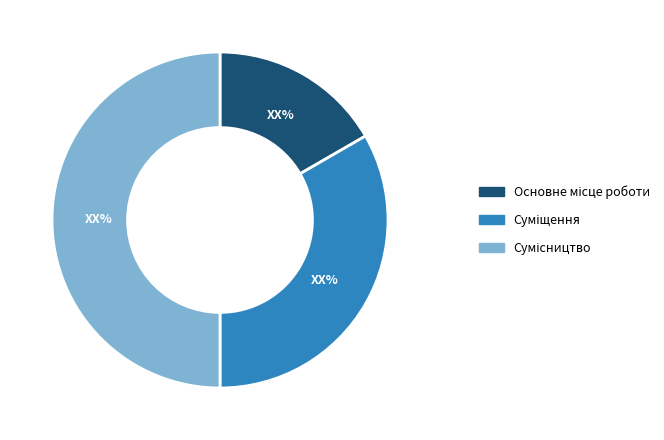

How many slices are in this pie chart?

3